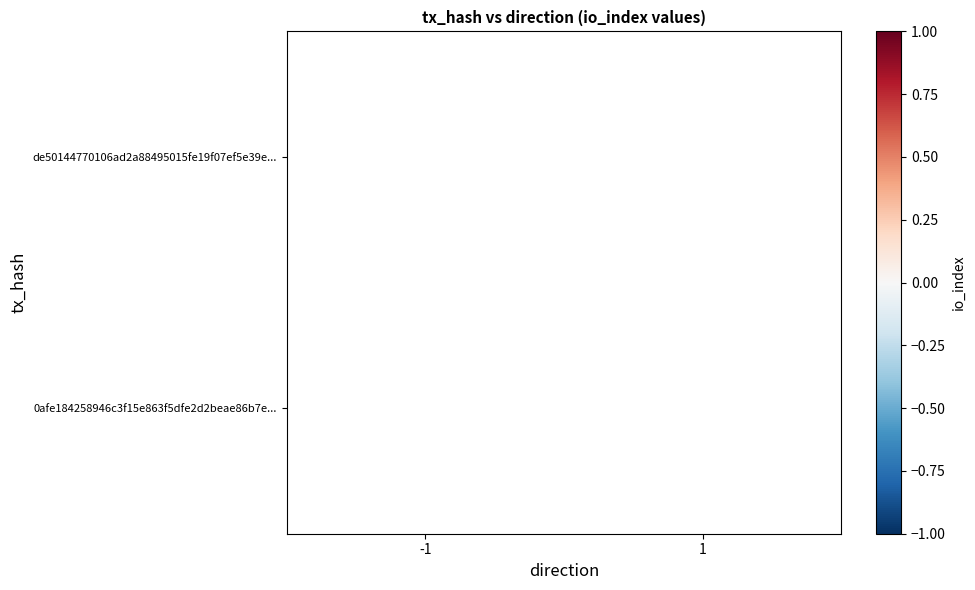

At which category does the chart reach its peak across all series?

1